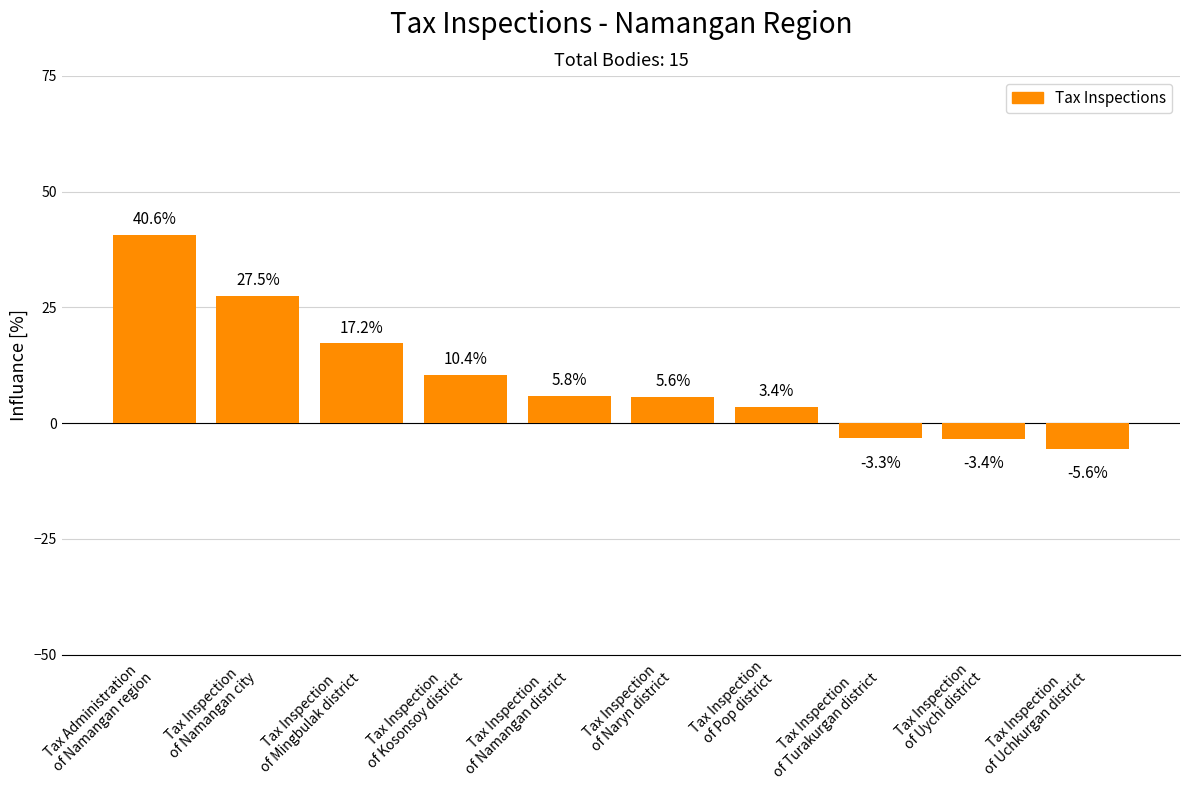

Which category has the lowest value across all series?

Tax Inspection
of Uchkurgan district